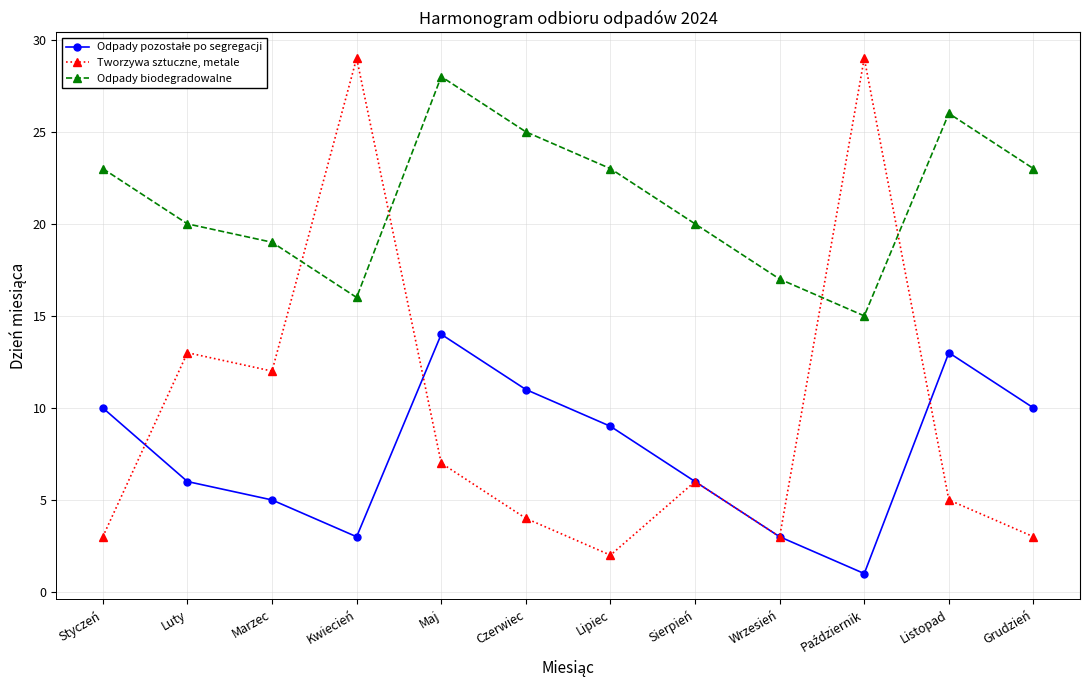

Does the chart display data point markers on the line(s)?

Yes